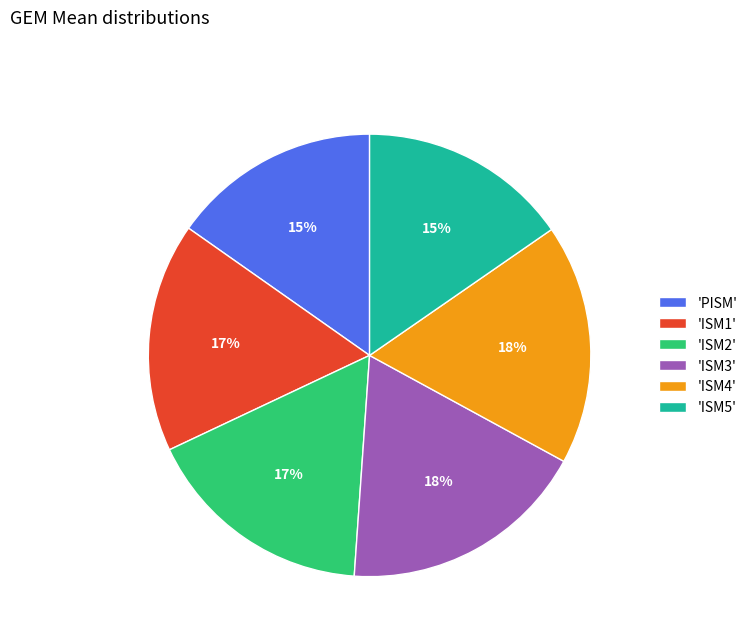

Combined, do 'PISM' and 'ISM4' account for over 50%?

No